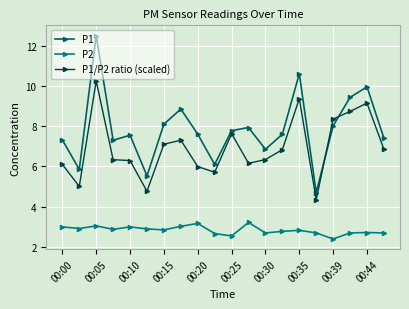

What is the value of the P2 point at the 6th from the left?

2.9